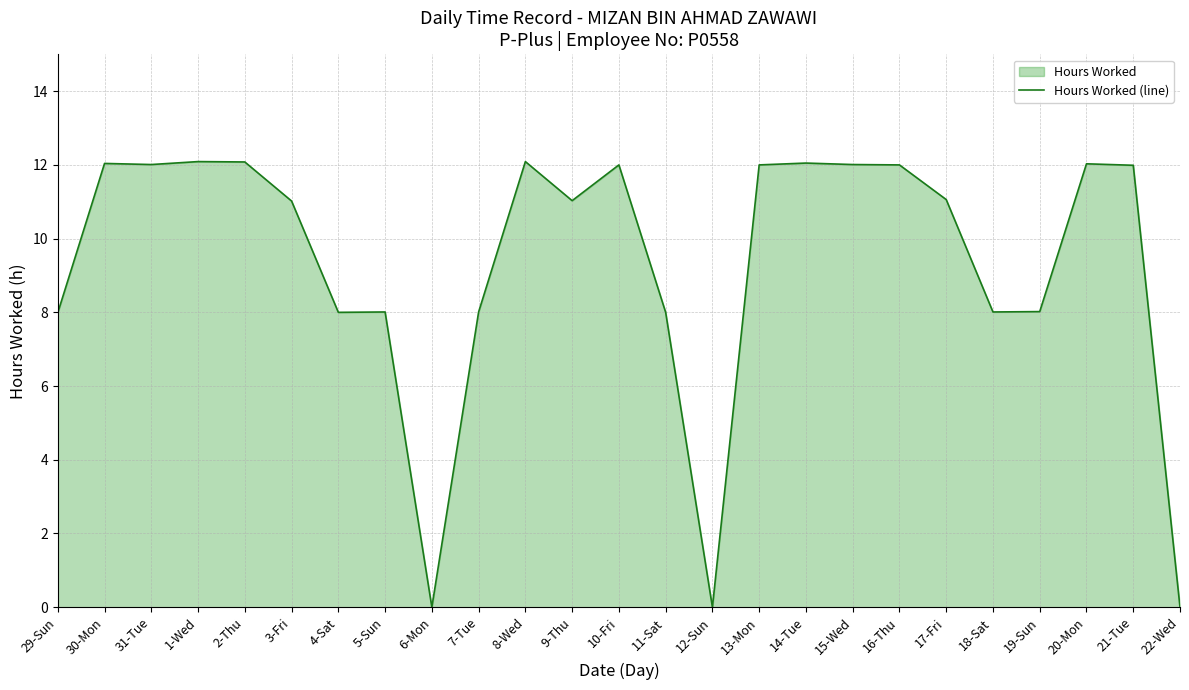

Rank the categories by value from lowest to highest.

6-Mon, 12-Sun, 22-Wed, 29-Sun, 4-Sat, 11-Sat, 5-Sun, 7-Tue, 18-Sat, 19-Sun, 3-Fri, 9-Thu, 17-Fri, 21-Tue, 10-Fri, 13-Mon, 16-Thu, 31-Tue, 15-Wed, 20-Mon, 30-Mon, 14-Tue, 2-Thu, 1-Wed, 8-Wed